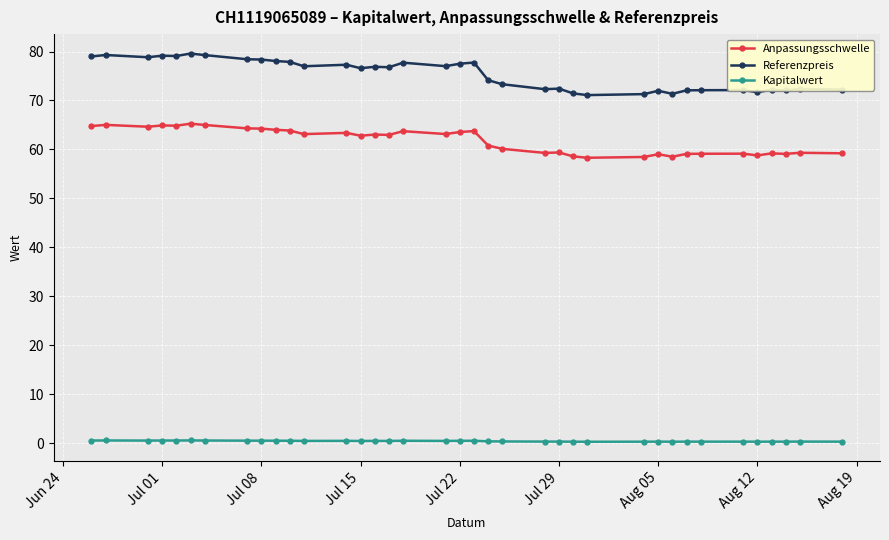

Rank the series by their average value, from highest to lowest.

Referenzpreis, Anpassungsschwelle, Kapitalwert